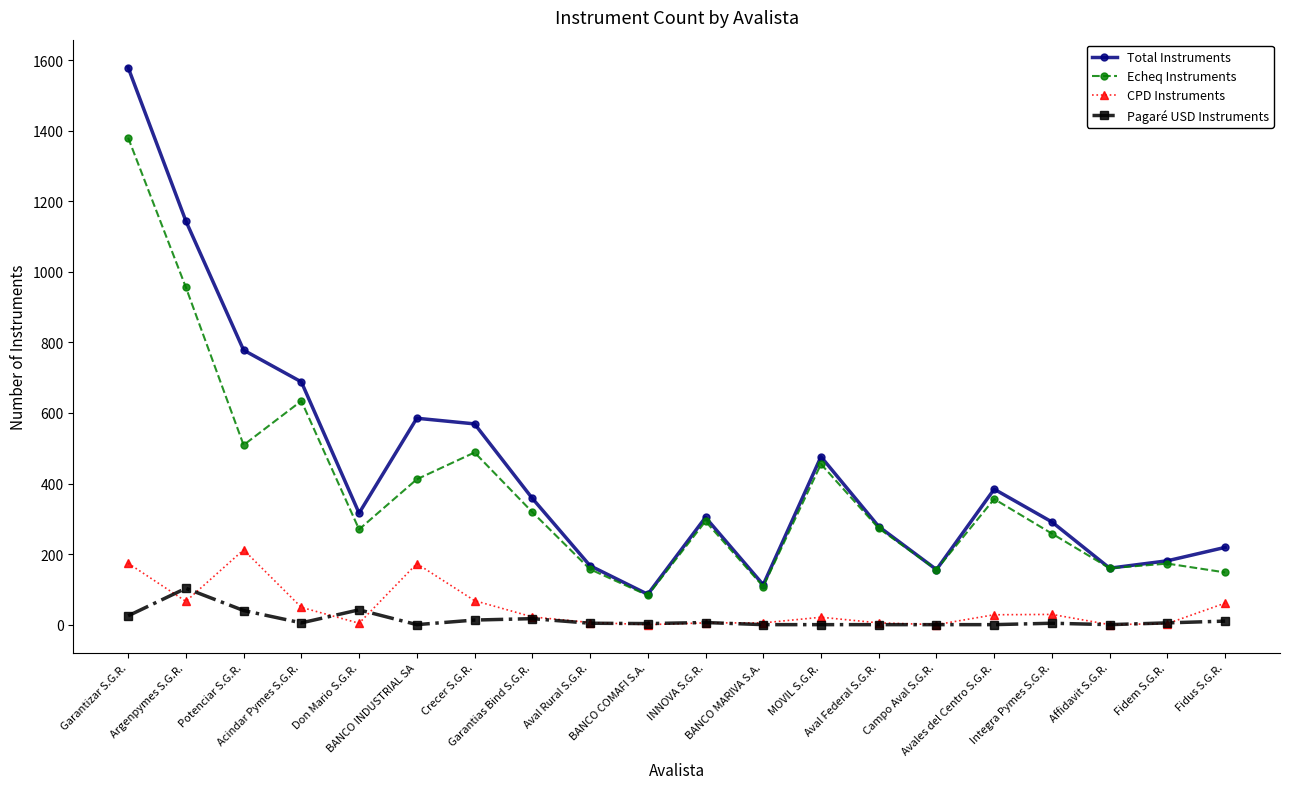

True or false: Total Instruments has more than 0 interior local peaks.

True